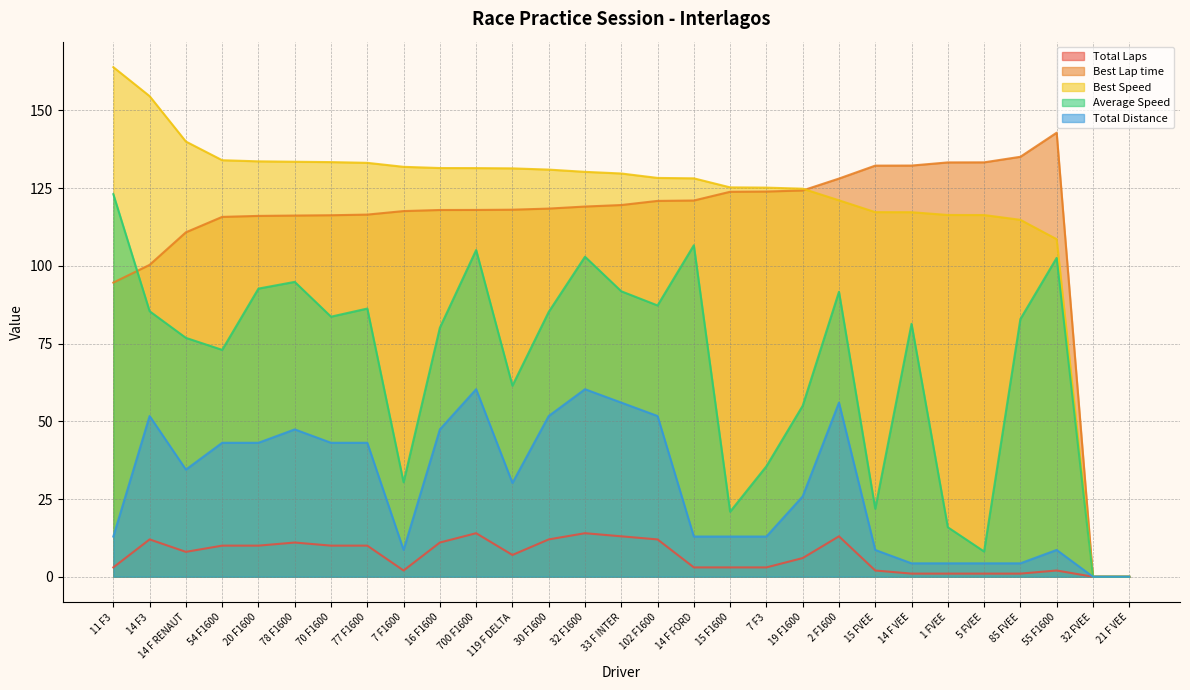

Where do Best Speed and Best Lap time first cross each other?

19 F1600 and 2 F1600